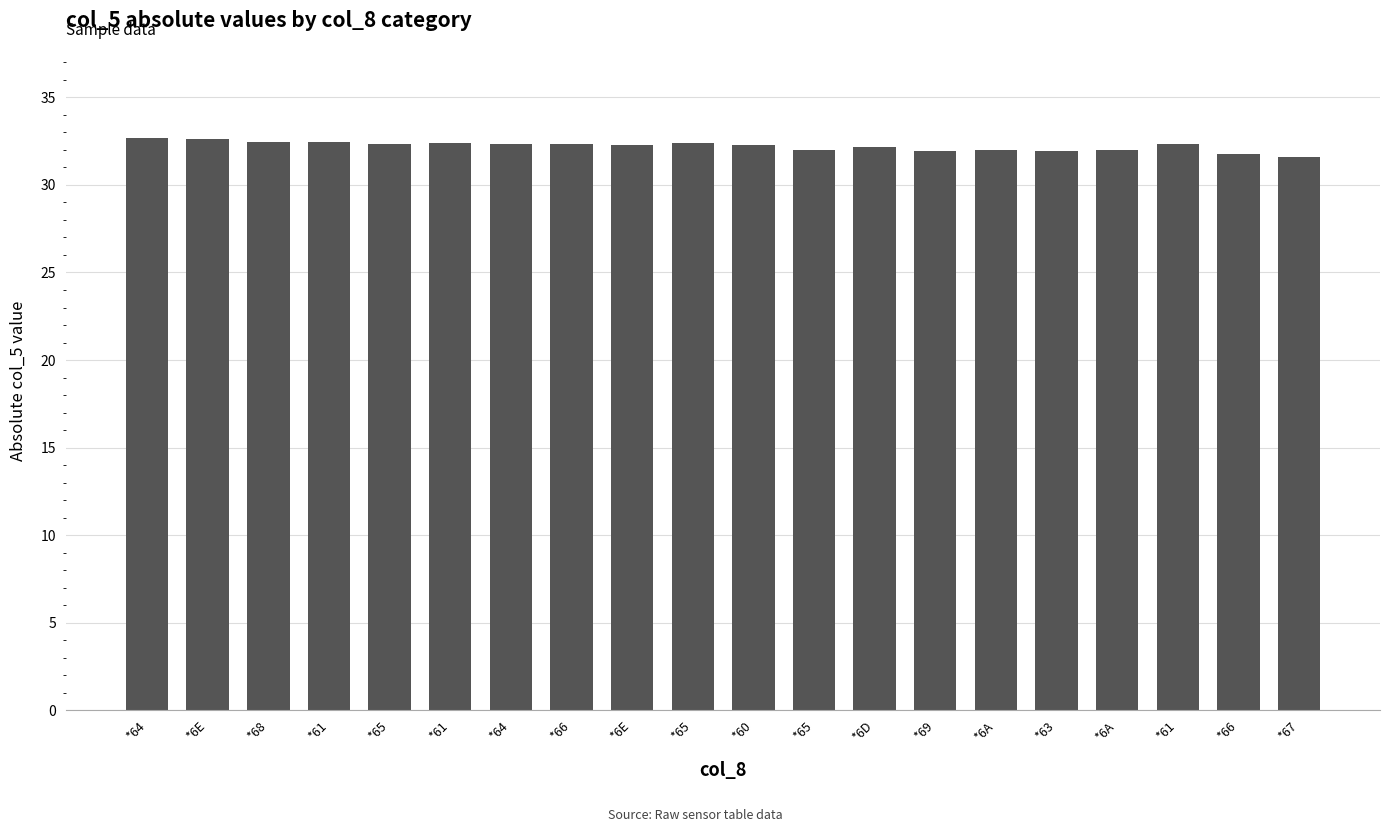

Approximately how many times larger is the value at *68 compared to *61?

1.0